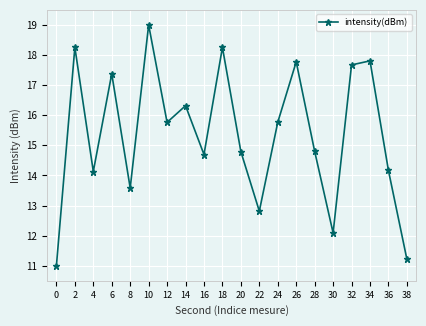

Read the value at 24.

15.8